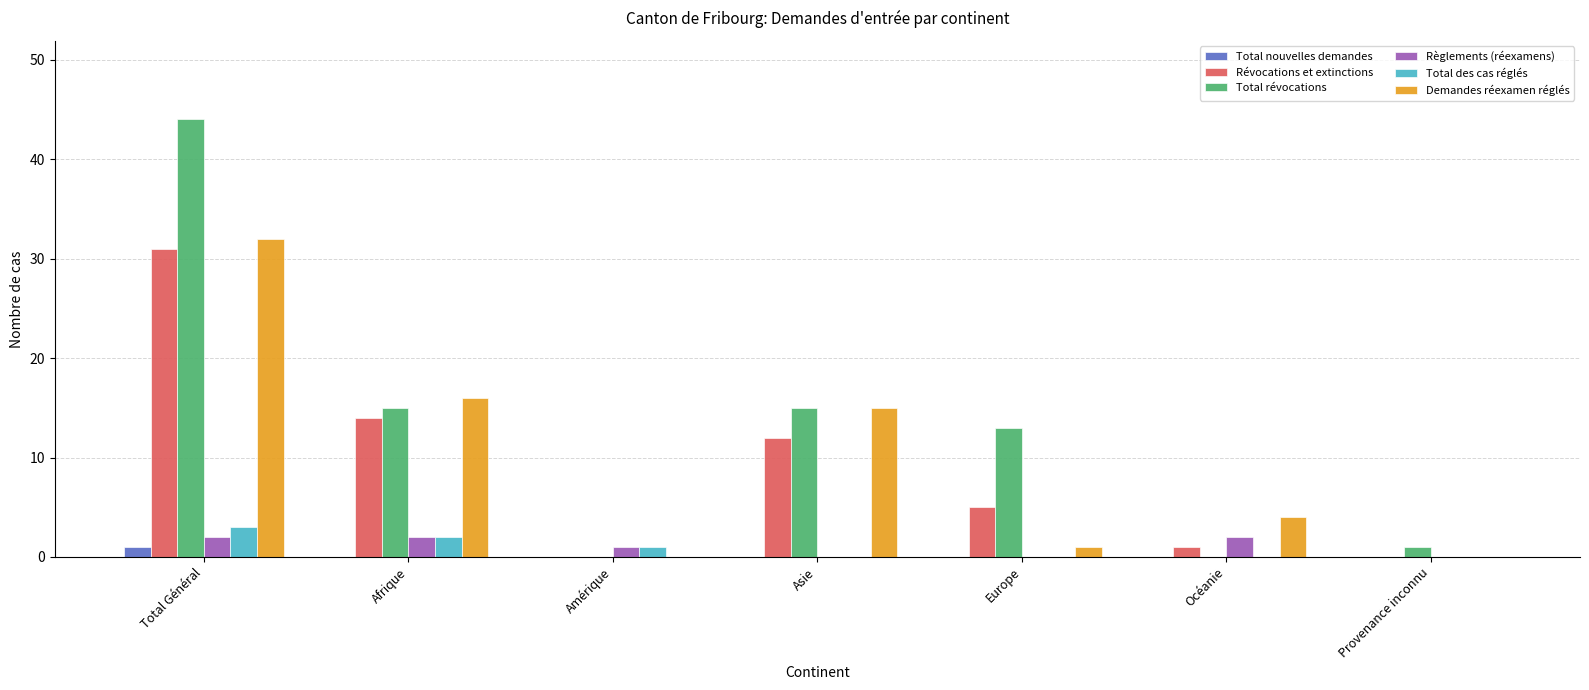

At which category is the sum across all series the highest?

Total Général